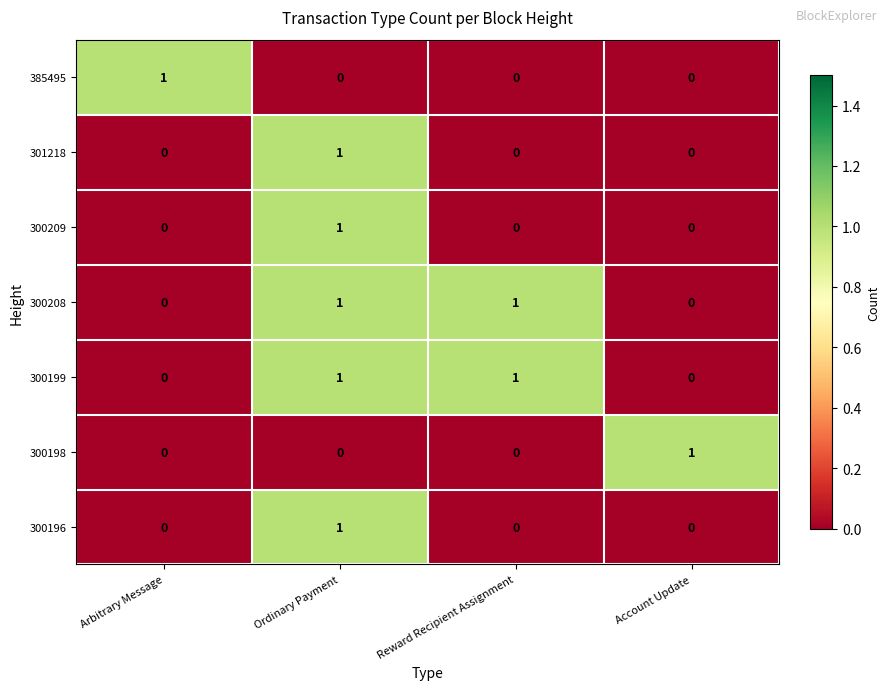

The value of 301218 at Arbitrary Message is -1. True or false?

False